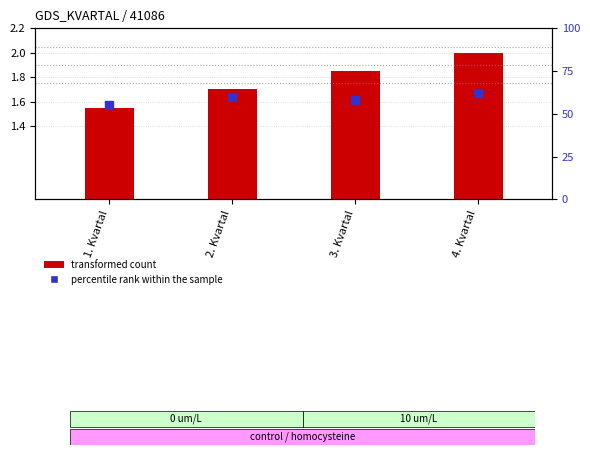

What are all the series names shown in the legend?

transformed count, percentile rank within the sample